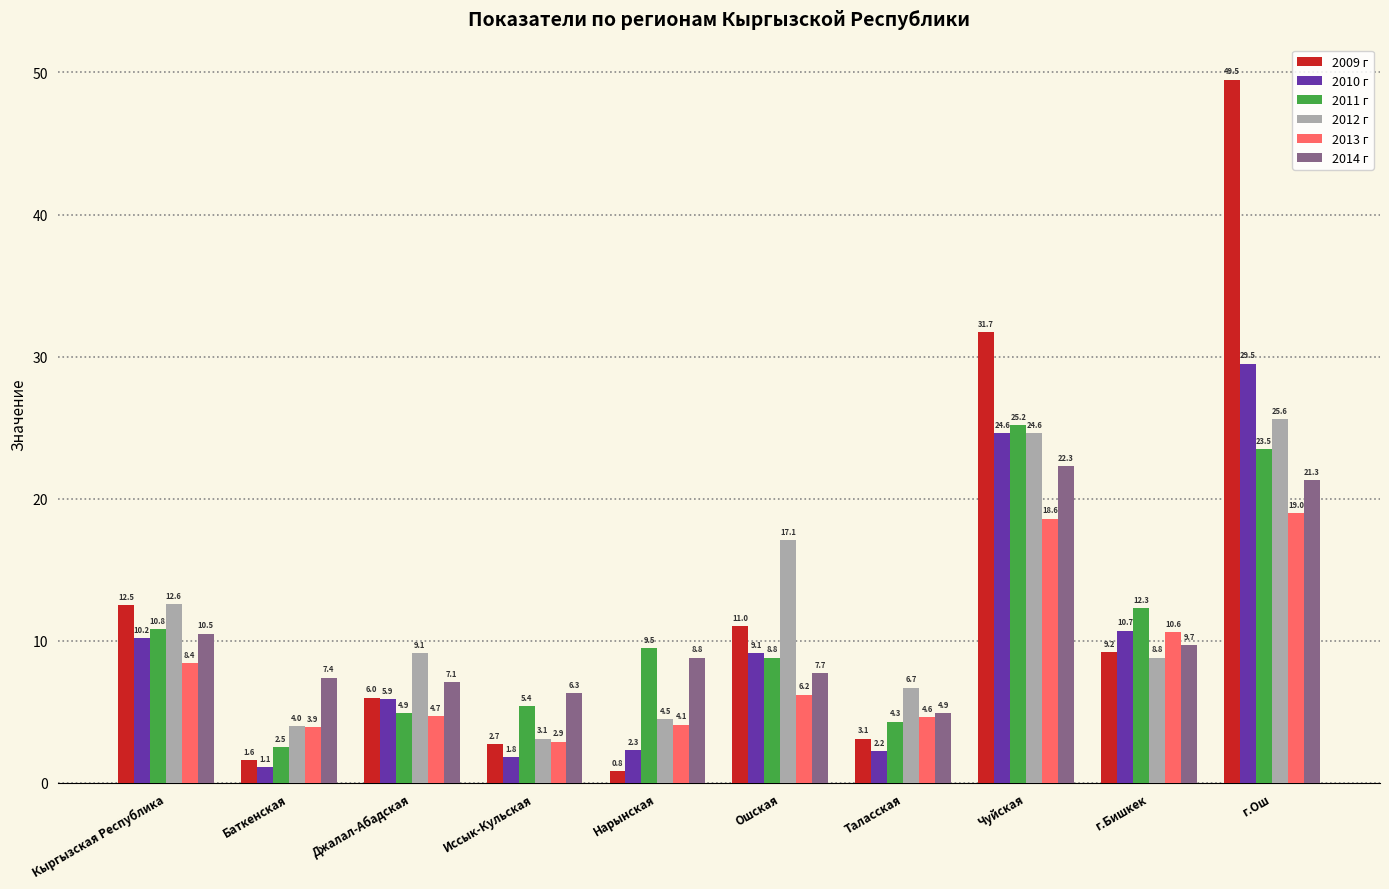

What is the minimum value for 2009 г?

0.8